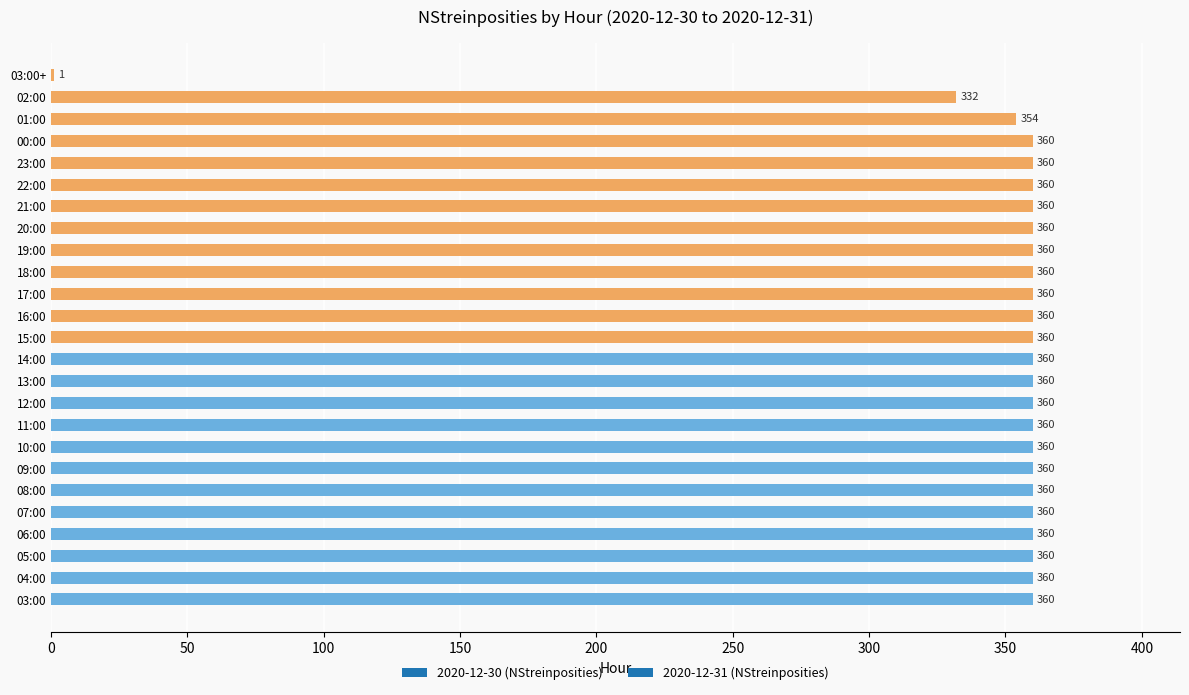

What is the greatest value displayed?

360